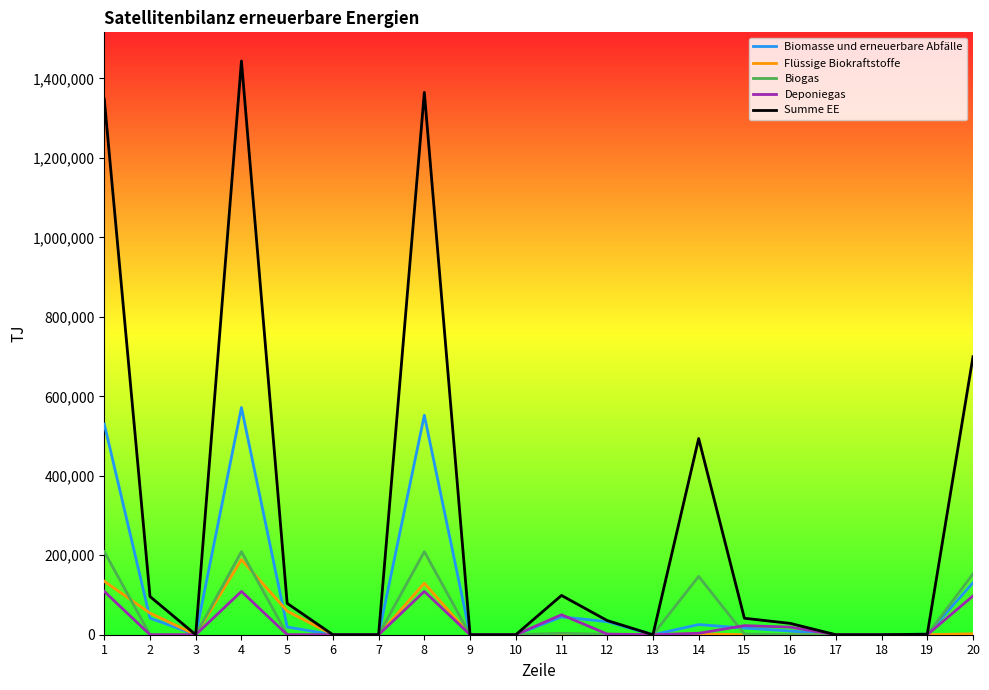

Where is Summe EE nearest to the value 721942?

20